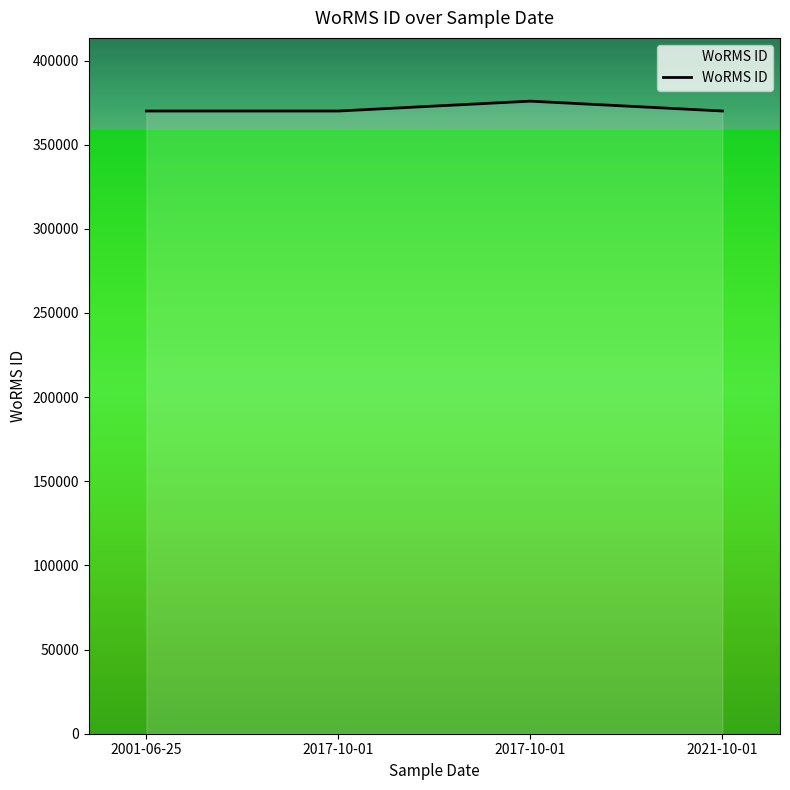

How many series are shown in this chart?

1